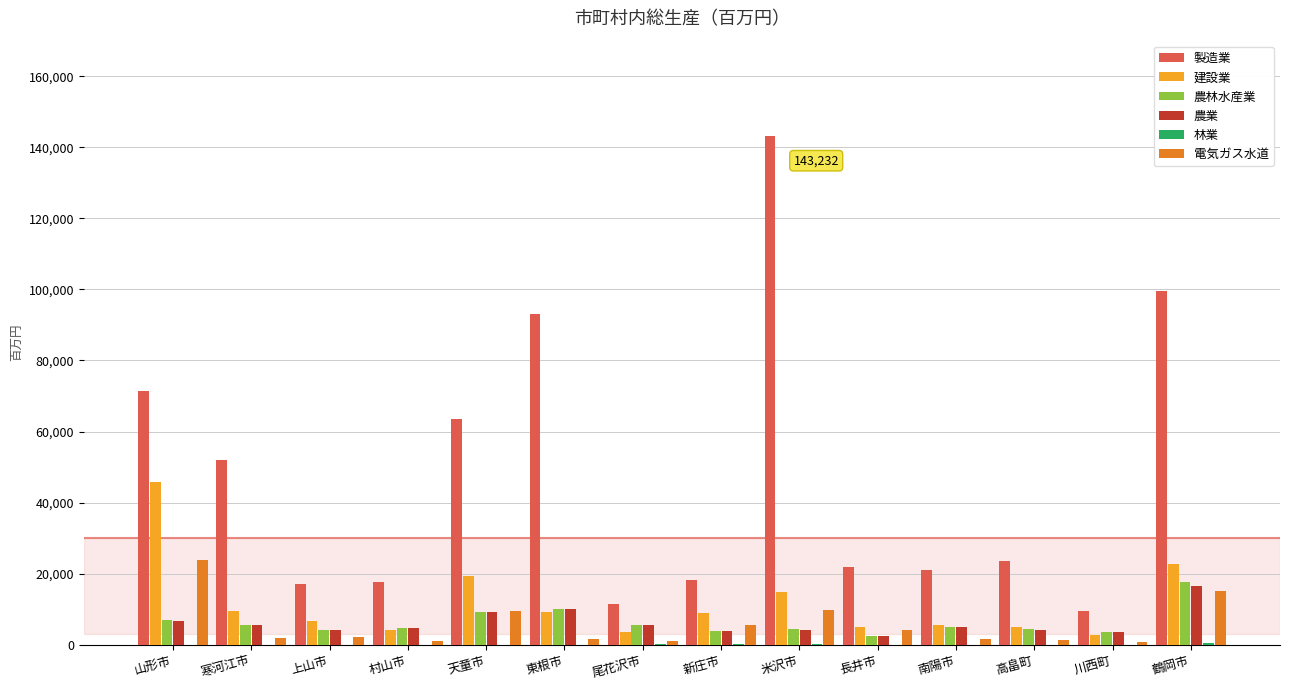

Which series changed the most between 山形市 and 南陽市?

製造業